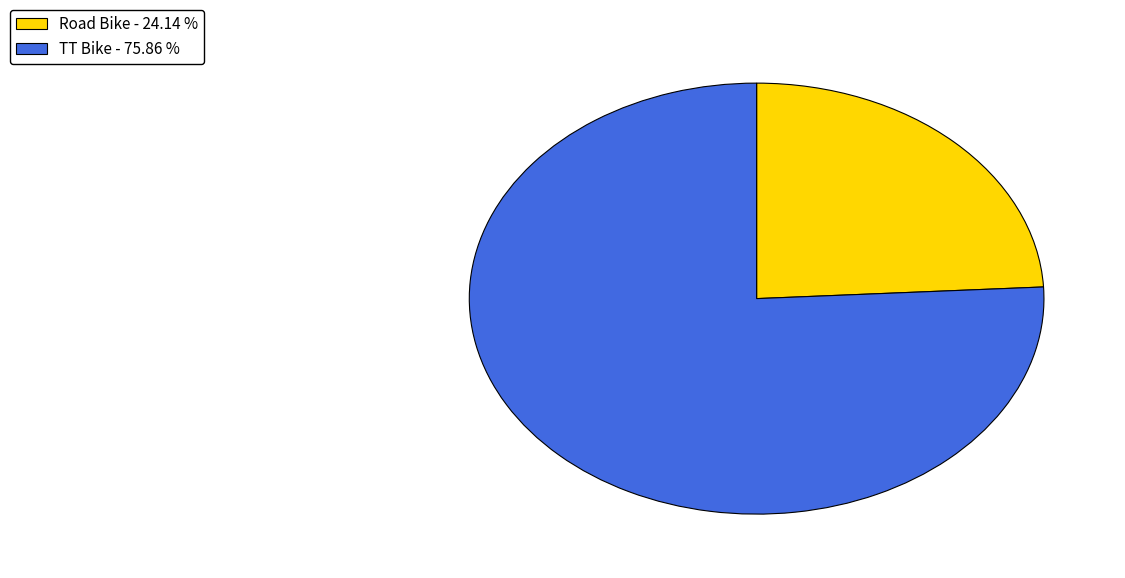

True or false: Road Bike accounts for 24% of the total.

True